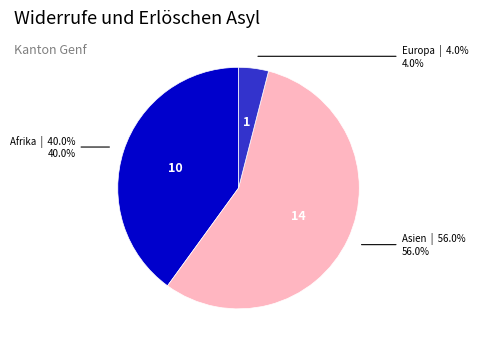

Is there a majority slice in this chart?

Yes